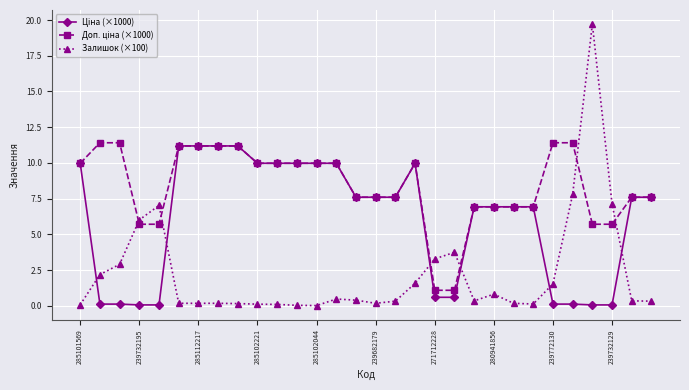

What is the maximum value shown in the chart?

19.7